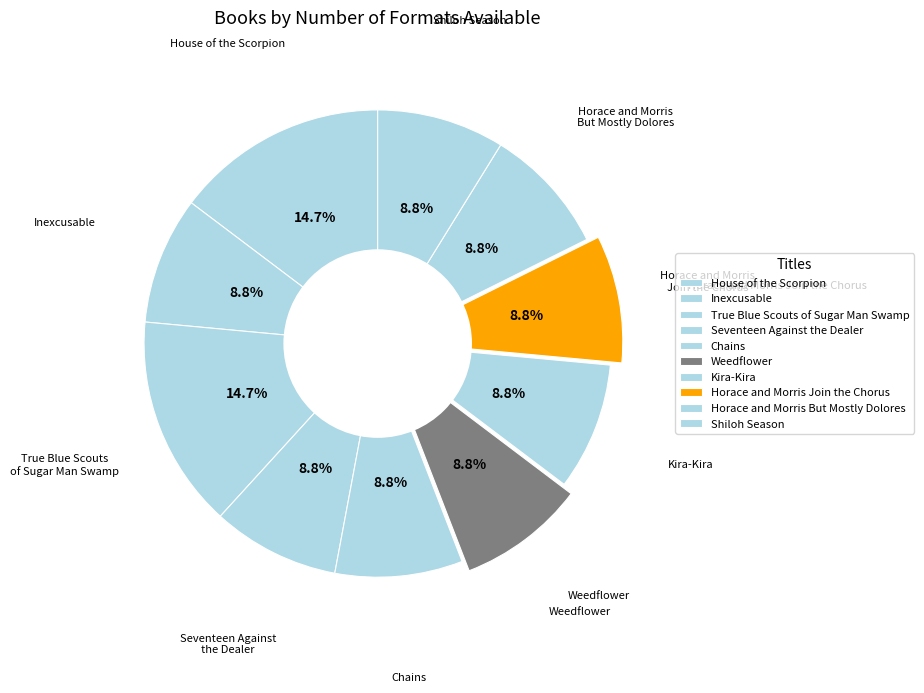

To the nearest percent, what percentage of the pie is Kira-Kira?

9%